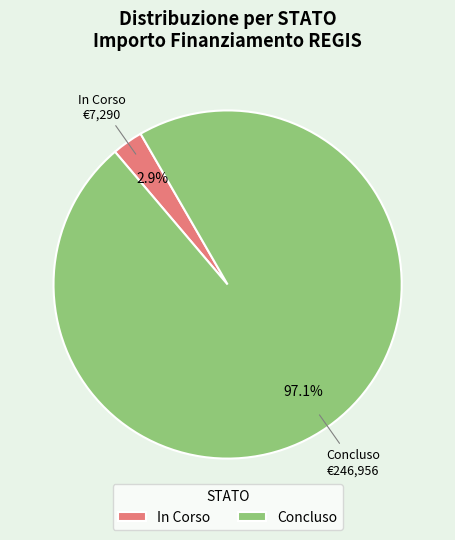

Is there a majority slice in this chart?

Yes